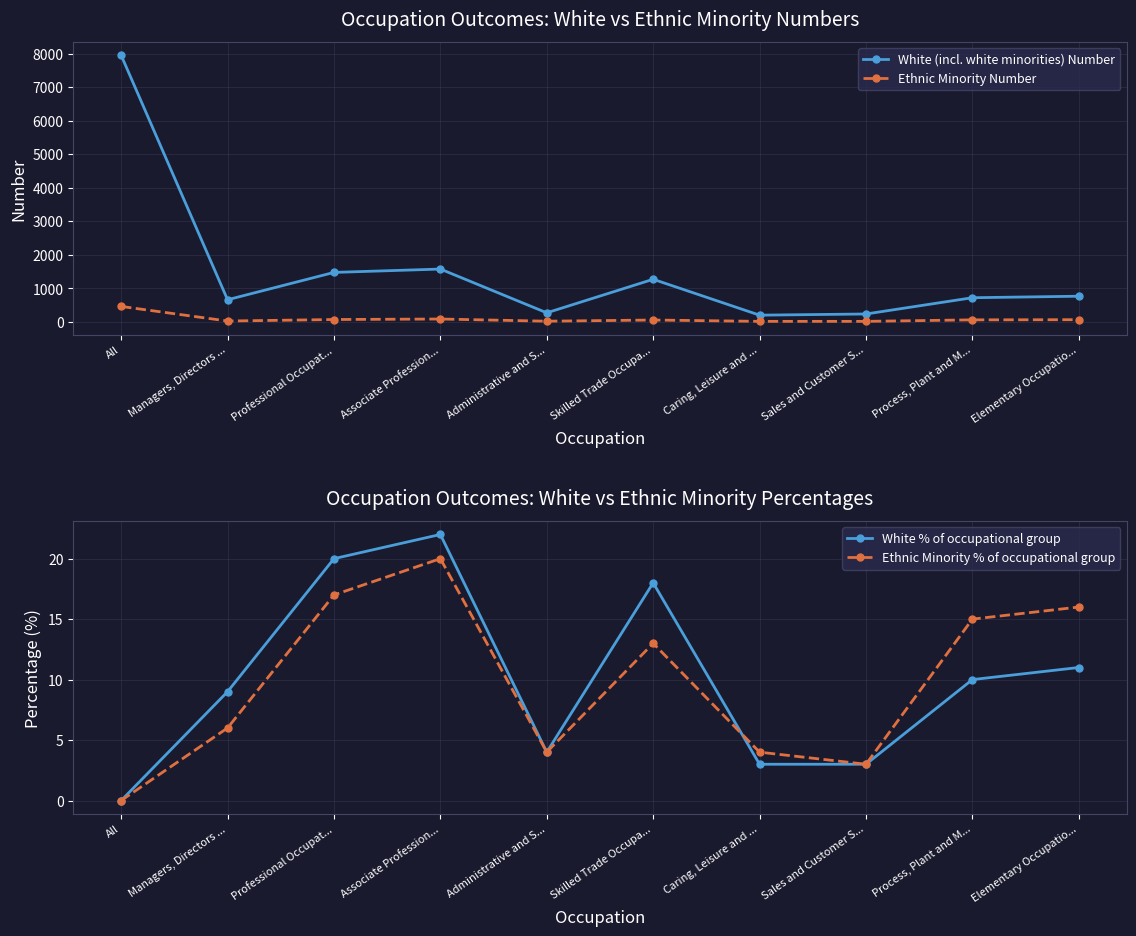

At which label does White (incl. white minorities) Number reach its minimum?

Caring, Leisure and ...